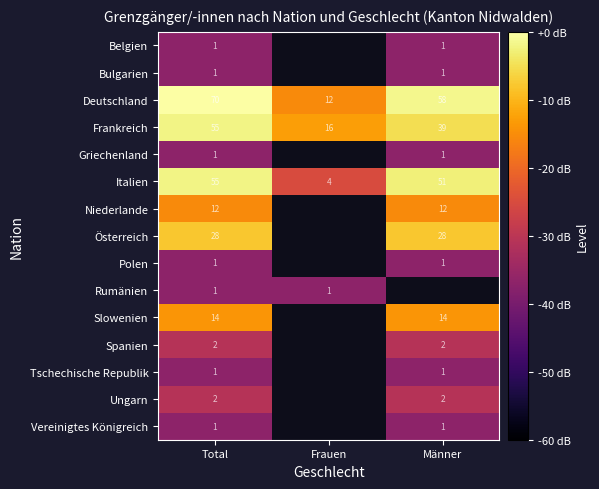

Rank the categories by Frankreich value from lowest to highest.

Frauen, Männer, Total